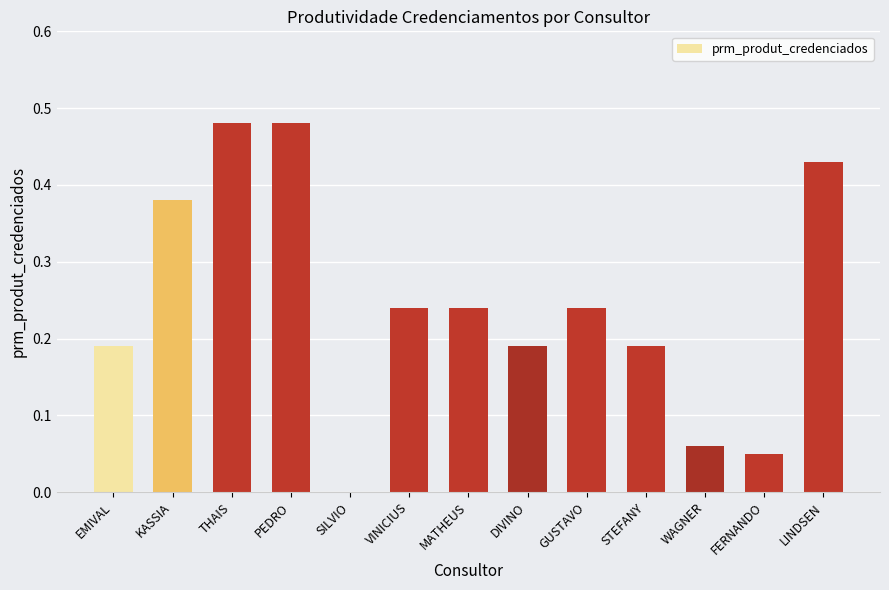

Which has a higher value, MATHEUS or PEDRO?

PEDRO